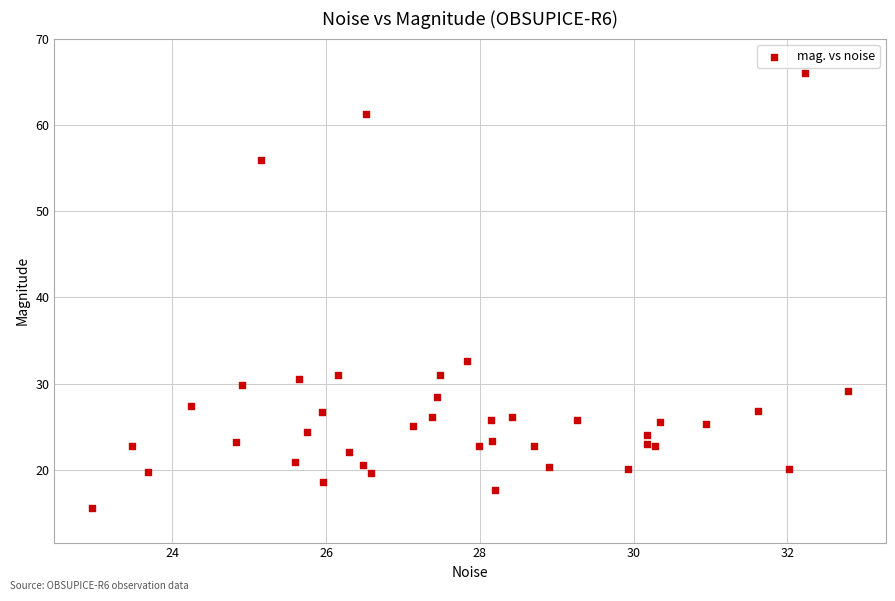

What Y value in the scatter plot is closest to 40?

32.7